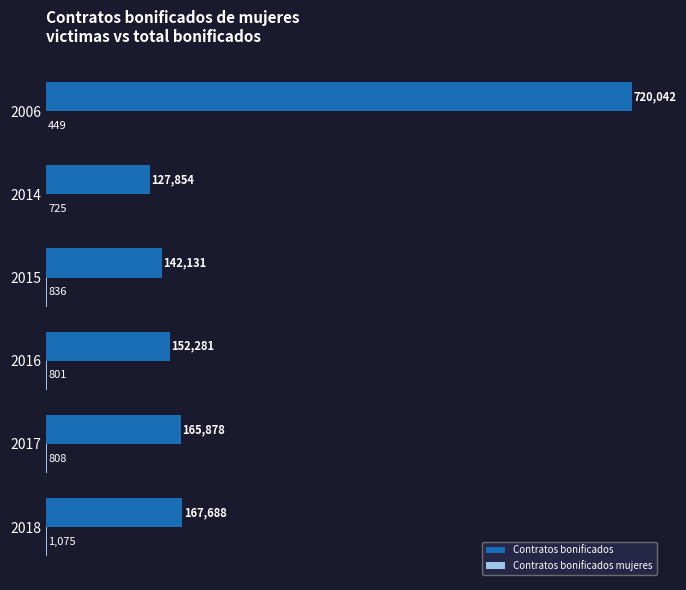

What is the sum of all Contratos bonificados values?

1475874